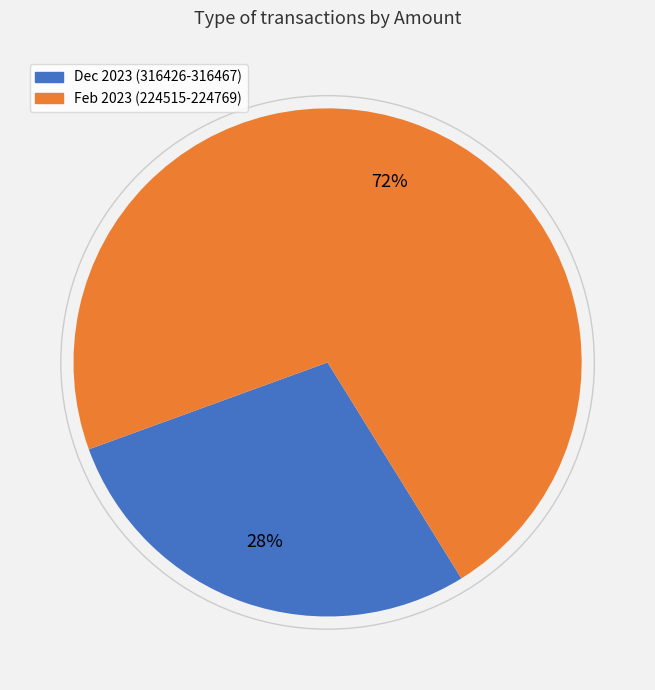

Does any single category account for the majority?

Yes